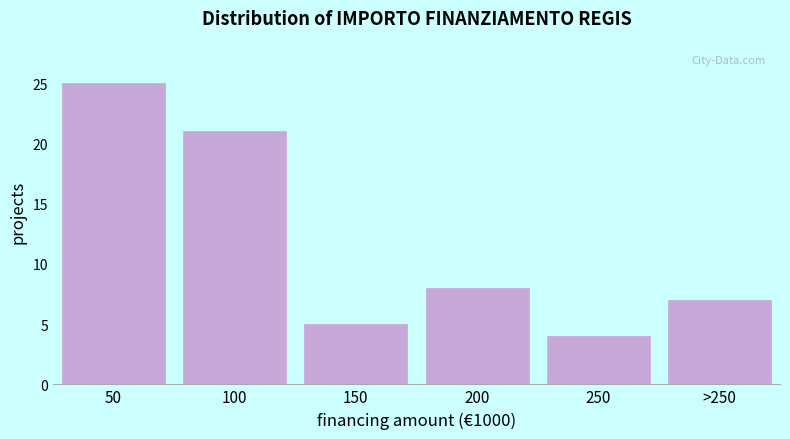

Reading left to right, extract all data points from this chart.

25	21	5	8	4	7